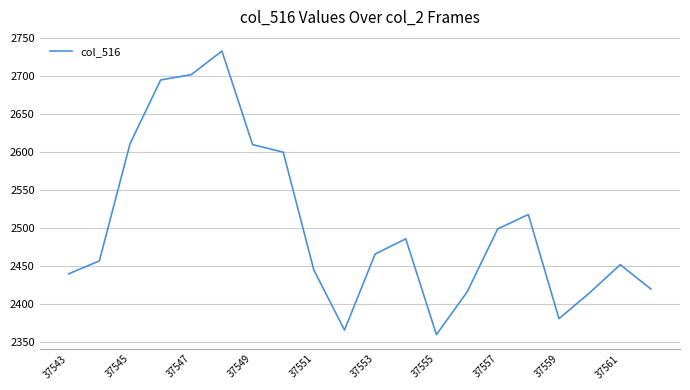

What is the difference between the maximum and minimum values?

373